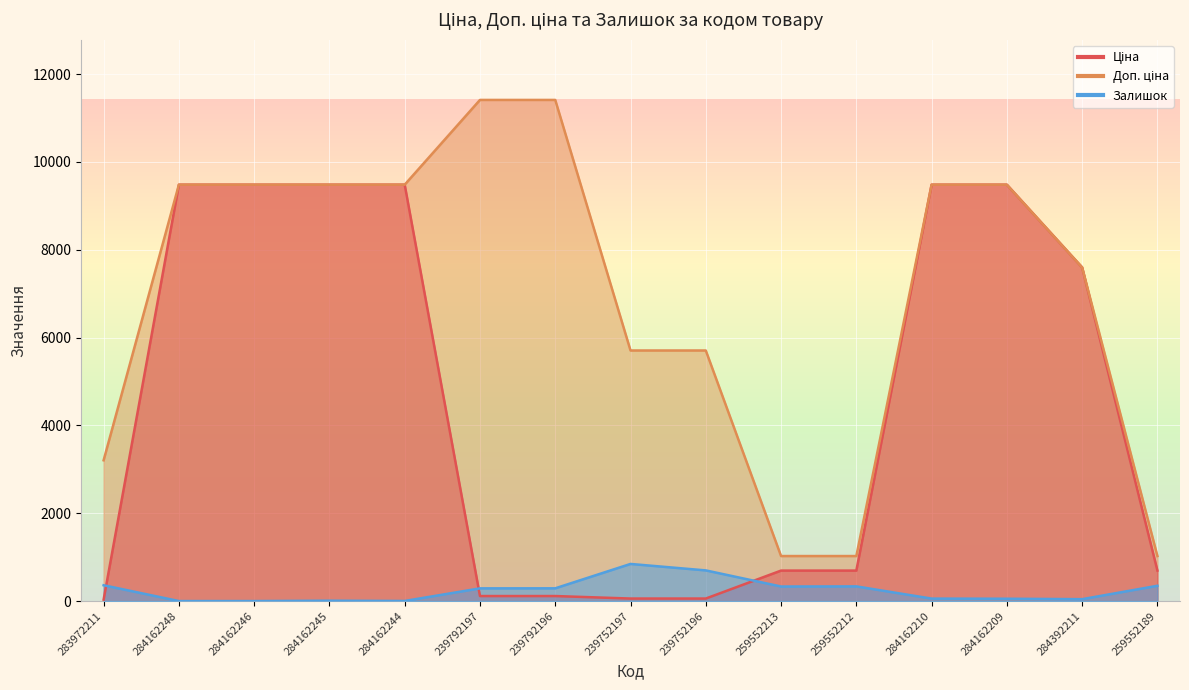

Where is Ціна nearest to the value 4756?

284392211